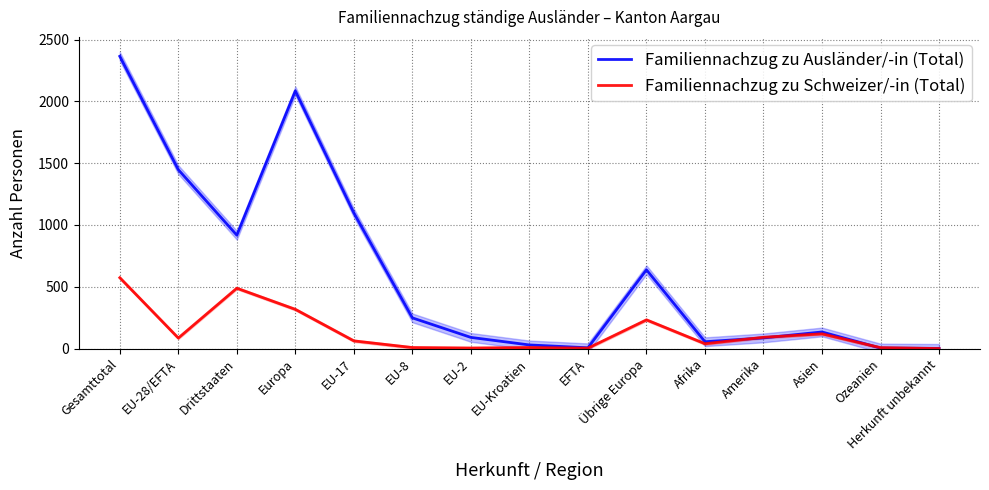

Where is the first local maximum for Familiennachzug zu Ausländer/-in (Total)?

Europa